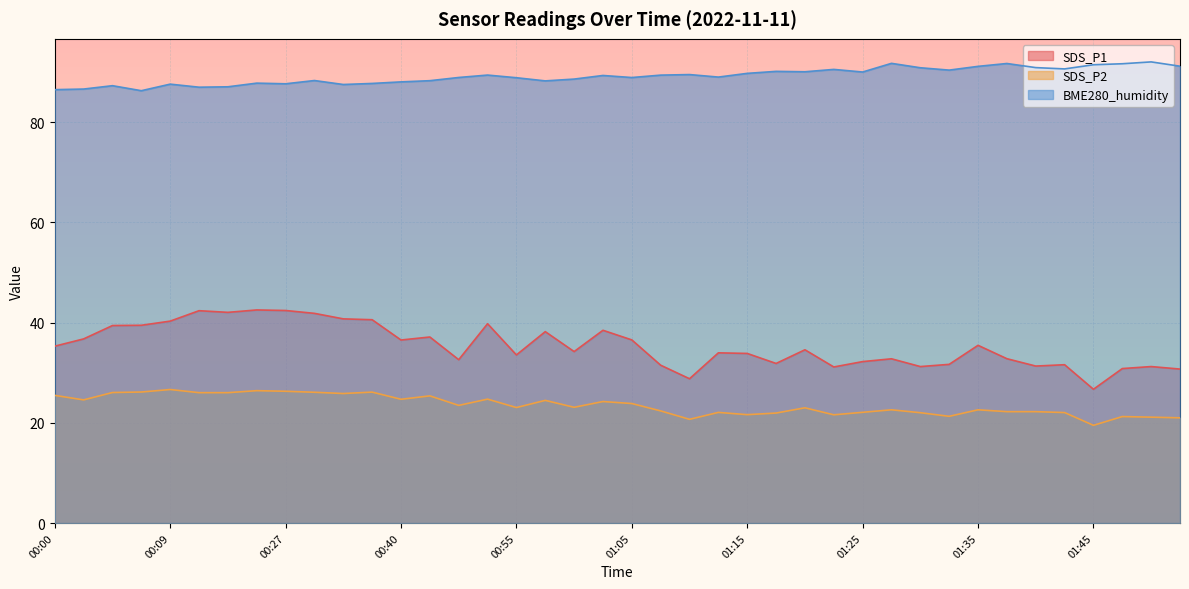

Rank the series by their maximum value, from highest to lowest.

BME280_humidity, SDS_P1, SDS_P2